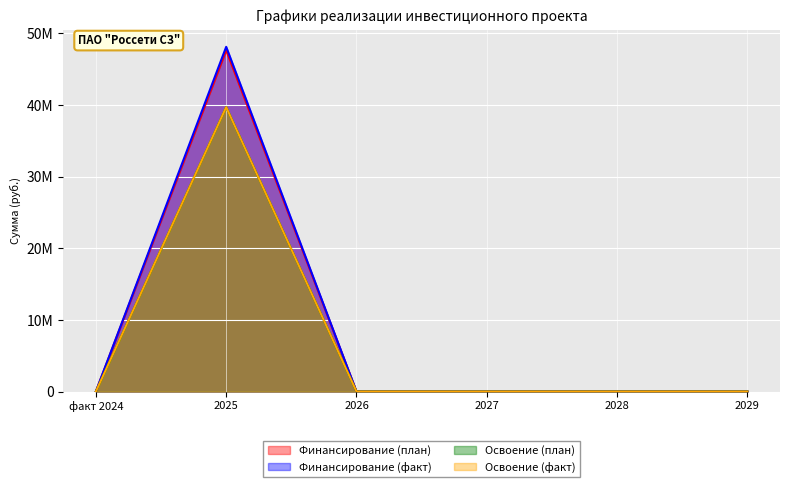

How many lines are shown in the chart?

4